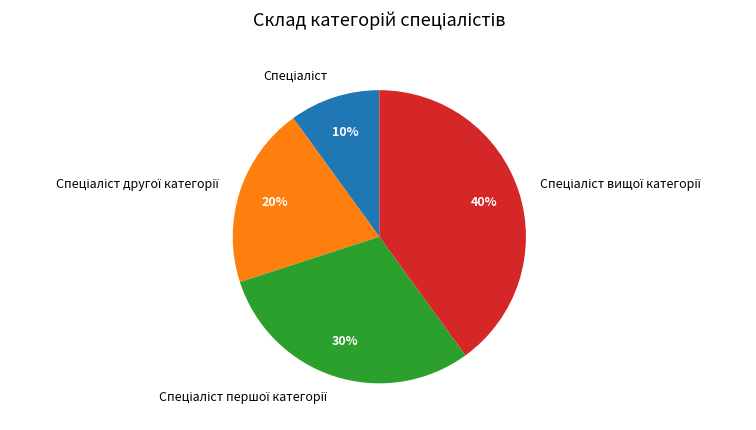

To the nearest percent, what is the average slice percentage?

25%